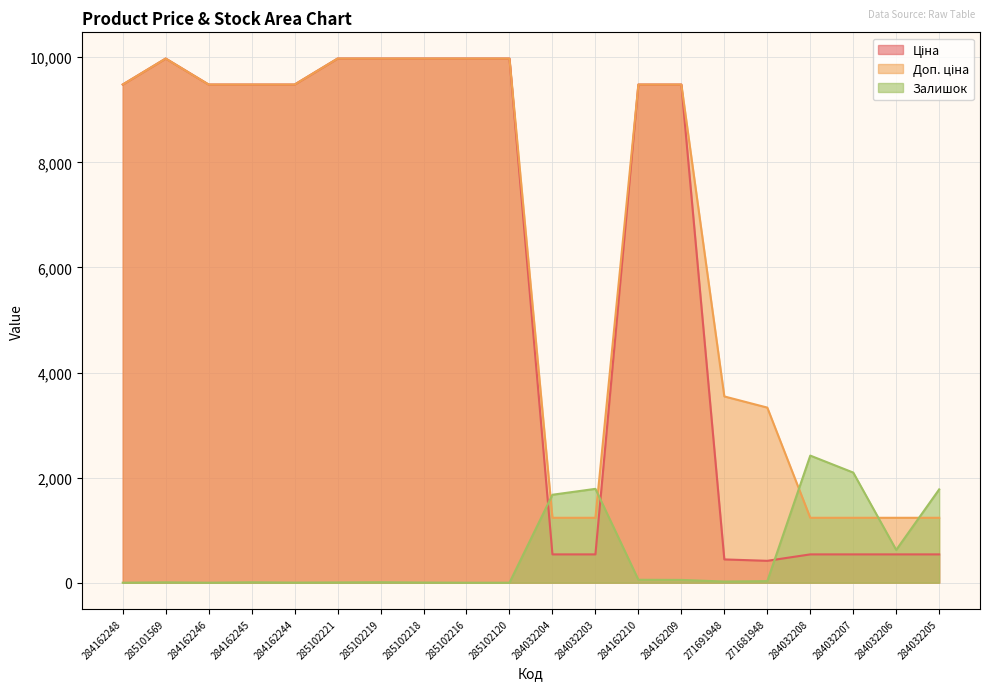

How many distinct data groups are displayed?

3